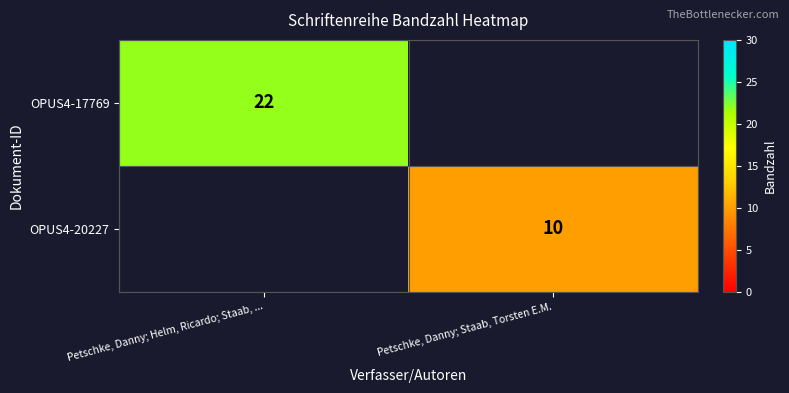

Is it true that OPUS4-17769 equals 36 at Petschke, Danny; Helm, Ricardo; Staab, ...?

False